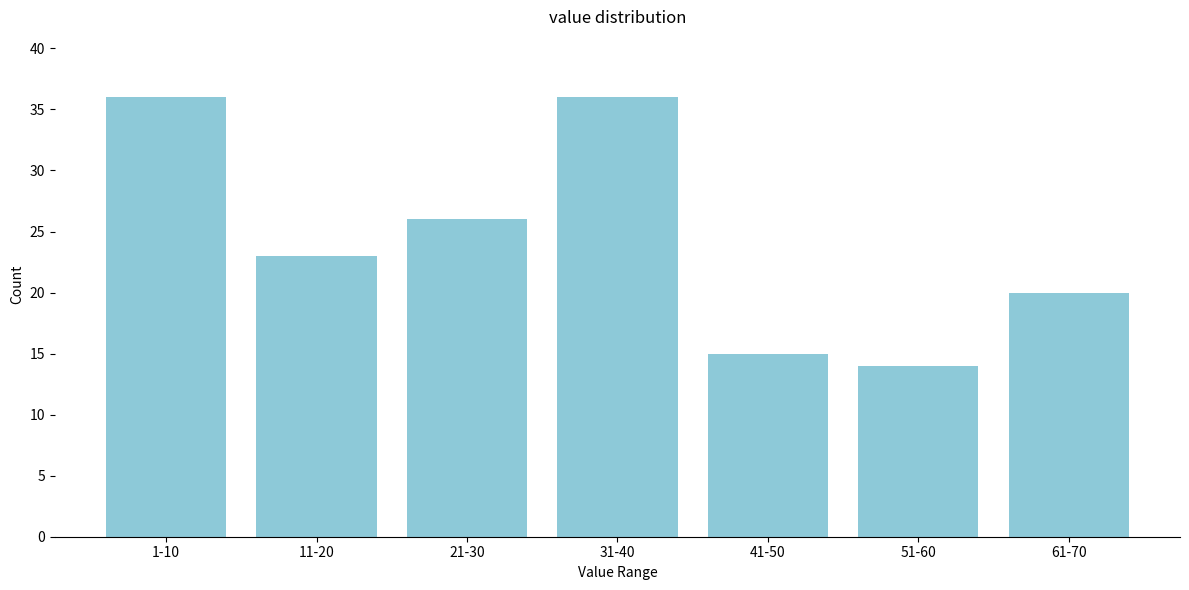

Reading left to right, list all the values displayed in this chart.

36	23	26	36	15	14	20